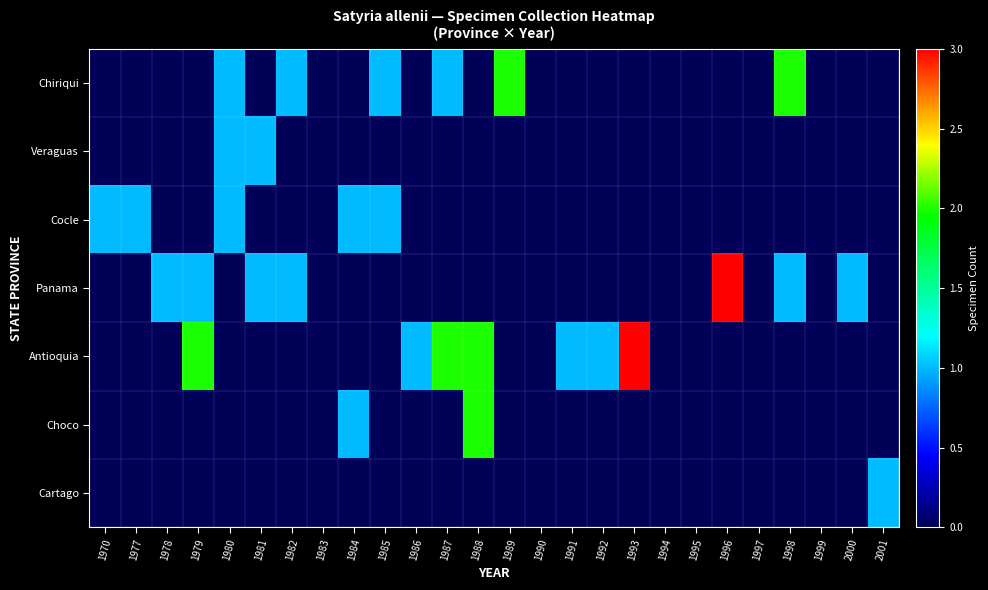

Reading right to left, extract all data points from this chart.

Chiriqui: 2001=0	2000=0	1999=0	1998=2	1997=0	1996=0	1995=0	1994=0	1993=0	1992=0	1991=0	1990=0	1989=2	1988=0	1987=1	1986=0	1985=1	1984=0	1983=0	1982=1	1981=0	1980=1	1979=0	1978=0	1977=0	1970=0
Veraguas: 2001=0	2000=0	1999=0	1998=0	1997=0	1996=0	1995=0	1994=0	1993=0	1992=0	1991=0	1990=0	1989=0	1988=0	1987=0	1986=0	1985=0	1984=0	1983=0	1982=0	1981=1	1980=1	1979=0	1978=0	1977=0	1970=0
Cocle: 2001=0	2000=0	1999=0	1998=0	1997=0	1996=0	1995=0	1994=0	1993=0	1992=0	1991=0	1990=0	1989=0	1988=0	1987=0	1986=0	1985=1	1984=1	1983=0	1982=0	1981=0	1980=1	1979=0	1978=0	1977=1	1970=1
Panama: 2001=0	2000=1	1999=0	1998=1	1997=0	1996=3	1995=0	1994=0	1993=0	1992=0	1991=0	1990=0	1989=0	1988=0	1987=0	1986=0	1985=0	1984=0	1983=0	1982=1	1981=1	1980=0	1979=1	1978=1	1977=0	1970=0
Antioquia: 2001=0	2000=0	1999=0	1998=0	1997=0	1996=0	1995=0	1994=0	1993=3	1992=1	1991=1	1990=0	1989=0	1988=2	1987=2	1986=1	1985=0	1984=0	1983=0	1982=0	1981=0	1980=0	1979=2	1978=0	1977=0	1970=0
Choco: 2001=0	2000=0	1999=0	1998=0	1997=0	1996=0	1995=0	1994=0	1993=0	1992=0	1991=0	1990=0	1989=0	1988=2	1987=0	1986=0	1985=0	1984=1	1983=0	1982=0	1981=0	1980=0	1979=0	1978=0	1977=0	1970=0
Cartago: 2001=1	2000=0	1999=0	1998=0	1997=0	1996=0	1995=0	1994=0	1993=0	1992=0	1991=0	1990=0	1989=0	1988=0	1987=0	1986=0	1985=0	1984=0	1983=0	1982=0	1981=0	1980=0	1979=0	1978=0	1977=0	1970=0